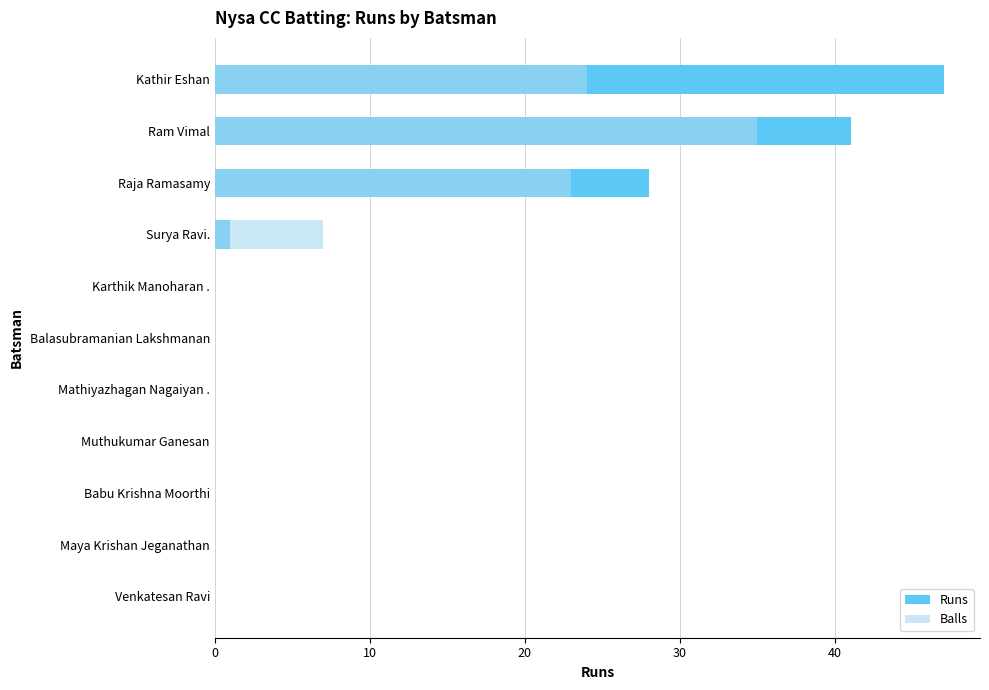

The value of Runs at Balasubramanian Lakshmanan is 0. True or false?

True